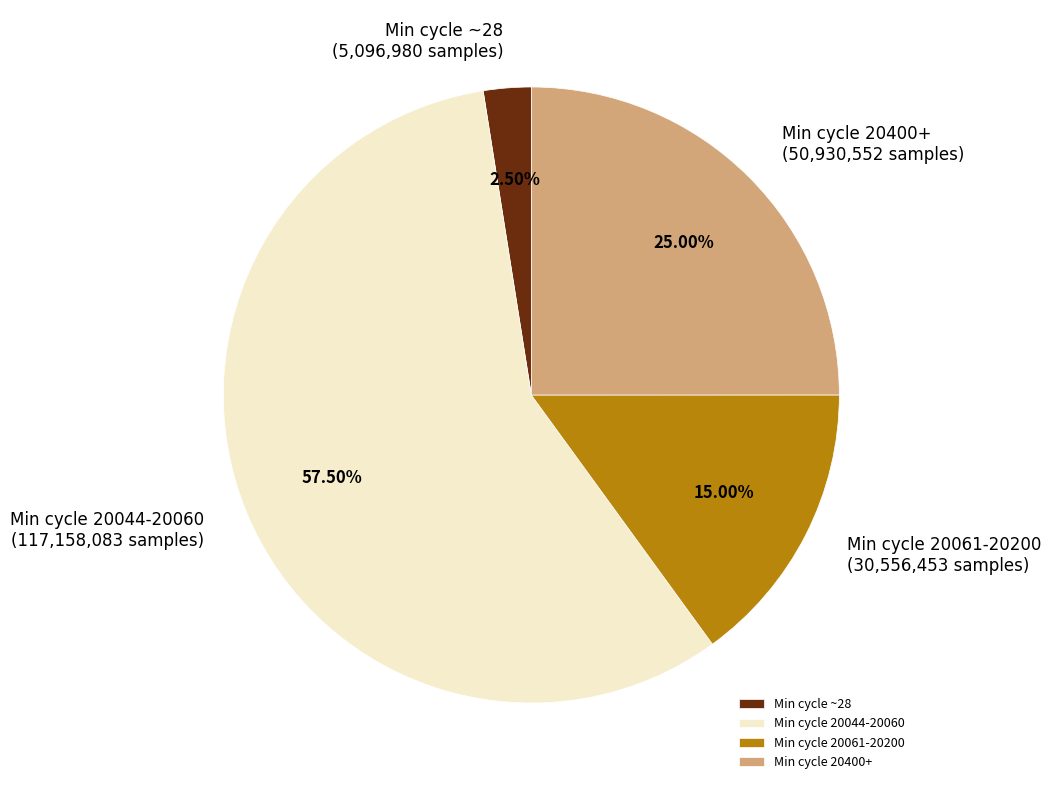

What is the ratio of the value at Min cycle 20061-20200 to the value at Min cycle 20044-20060?

0.3